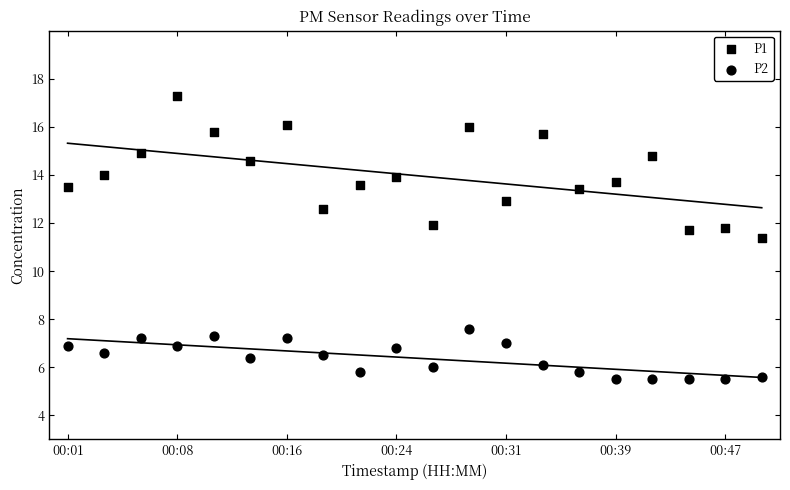

Which series has the largest Y range (max minus min)?

P1